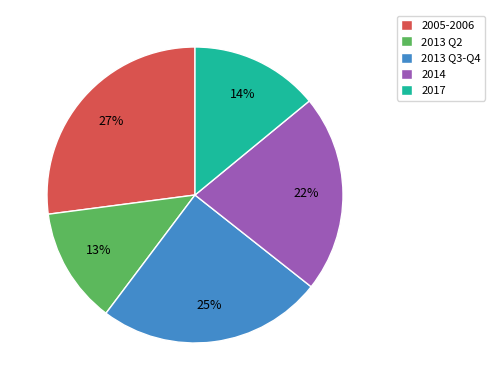

To the nearest percent, what percentage of the pie is 2013 Q2?

13%